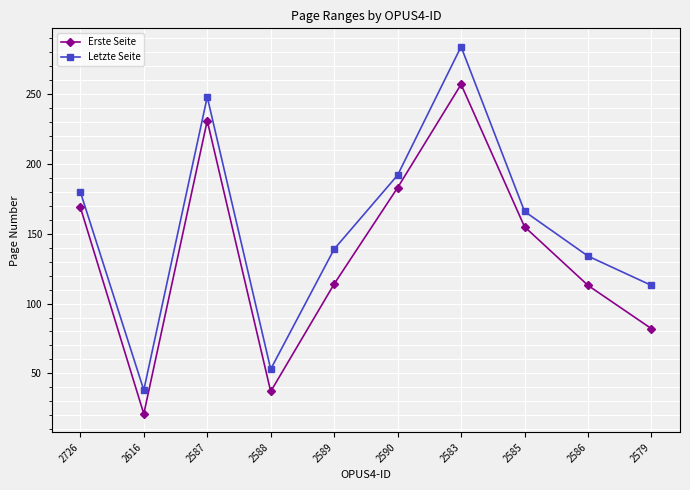

Which series changed the most between 2726 and 2583?

Letzte Seite